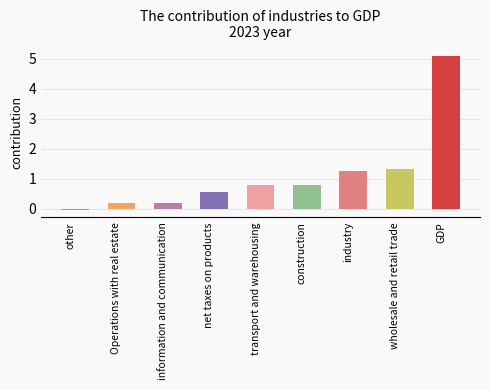

At which category does the chart reach its peak across all series?

GDP